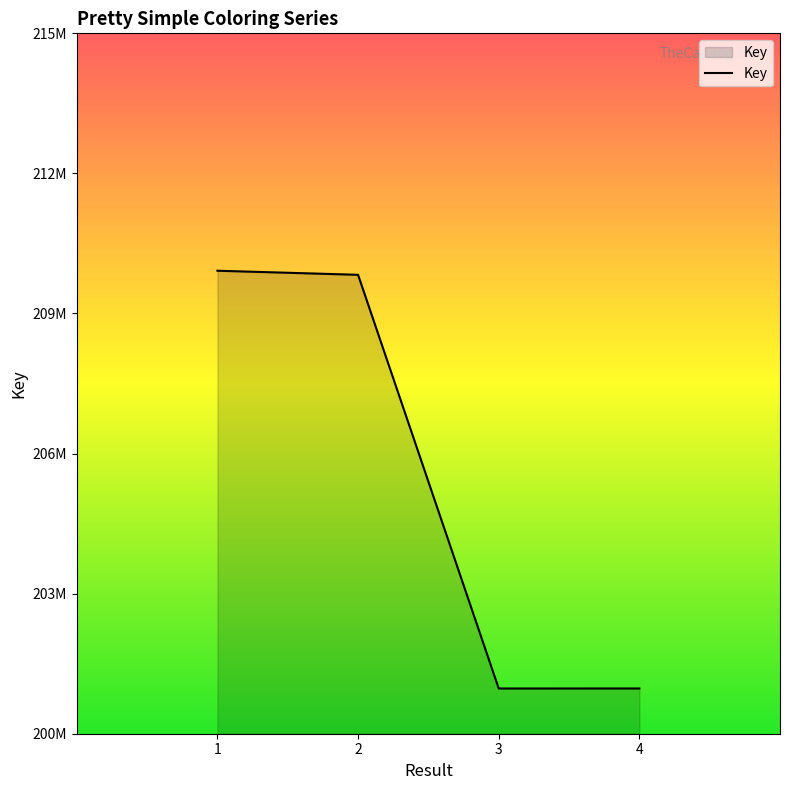

Is this an area chart (filled region under the line)?

Yes